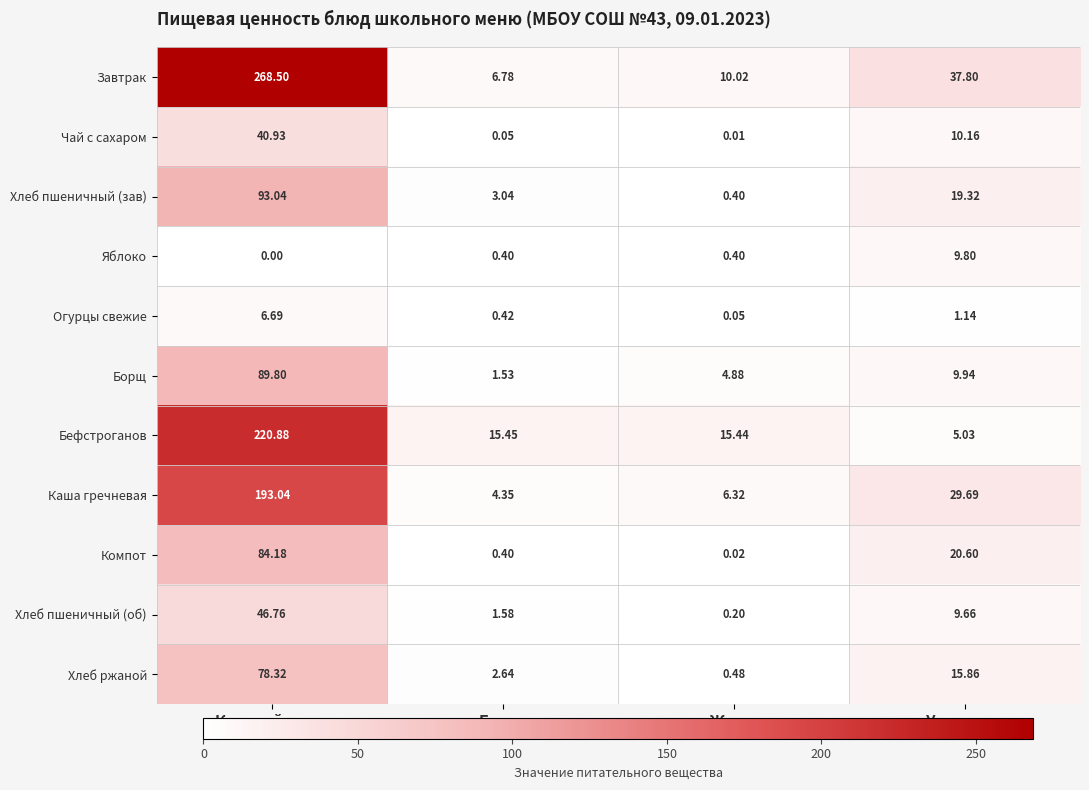

Which series has the largest range (max minus min)?

Завтрак